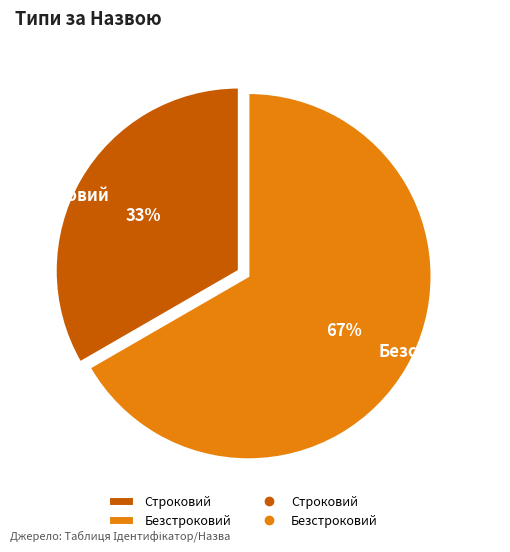

What is the ratio of the value at Безстроковий to the value at Строковий?

2.0